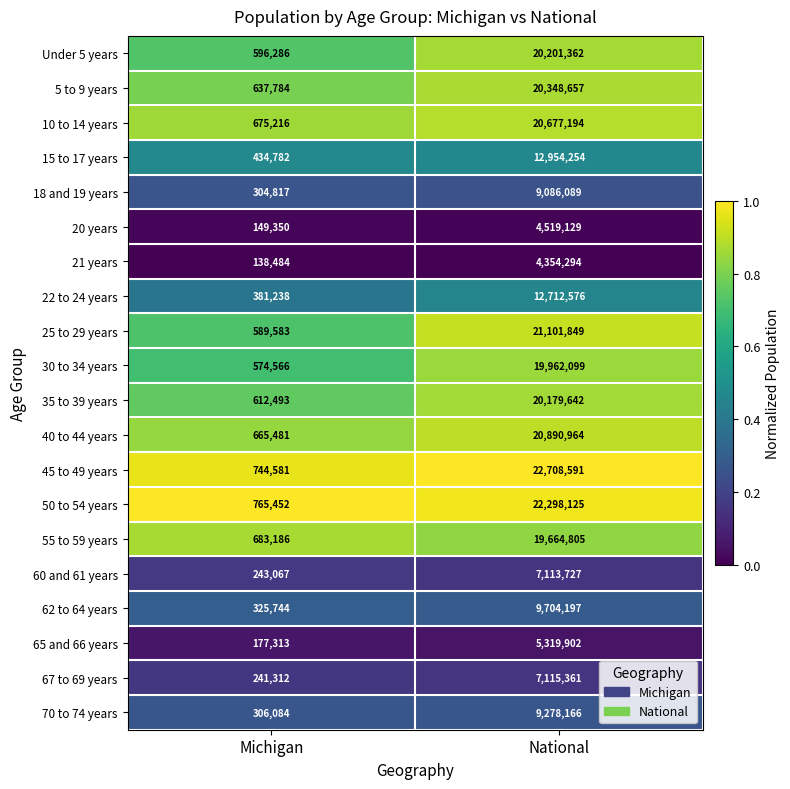

The 18 and 19 years series shows 304817 at Michigan. True or false?

True